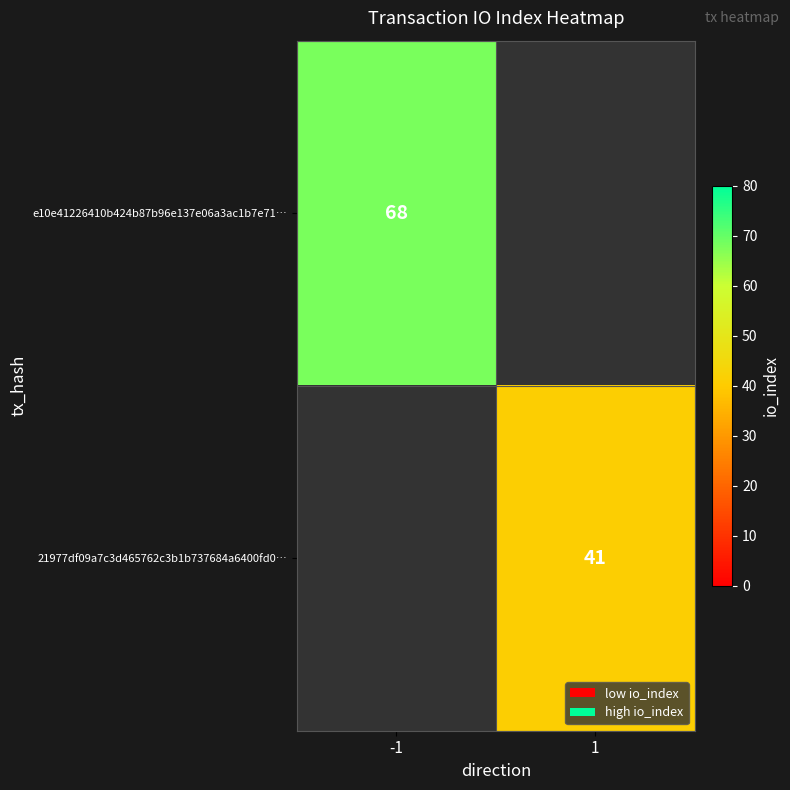

Is it true that e10e41226410b424b87b96e137e06a3ac1b7e71… equals 68 at -1?

True